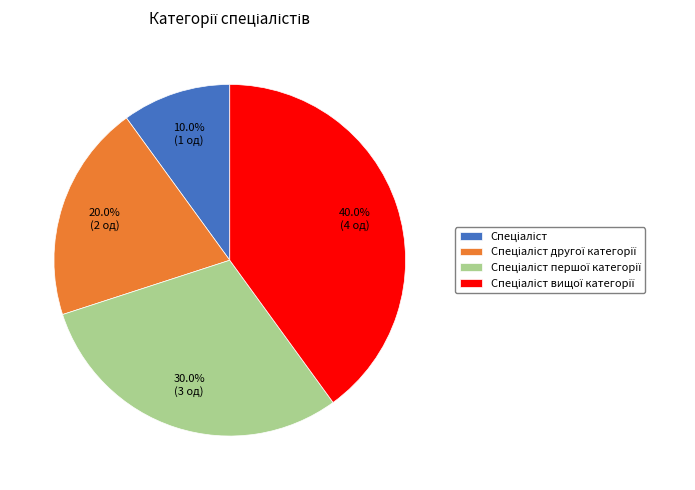

Is there any slice that represents more than half of the pie?

No